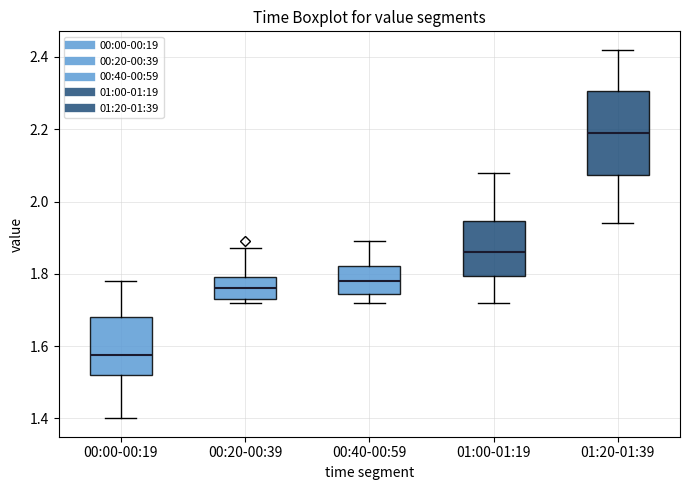

Comparing the boxes themselves (not the whiskers), which one is the tallest?

01:20-01:39